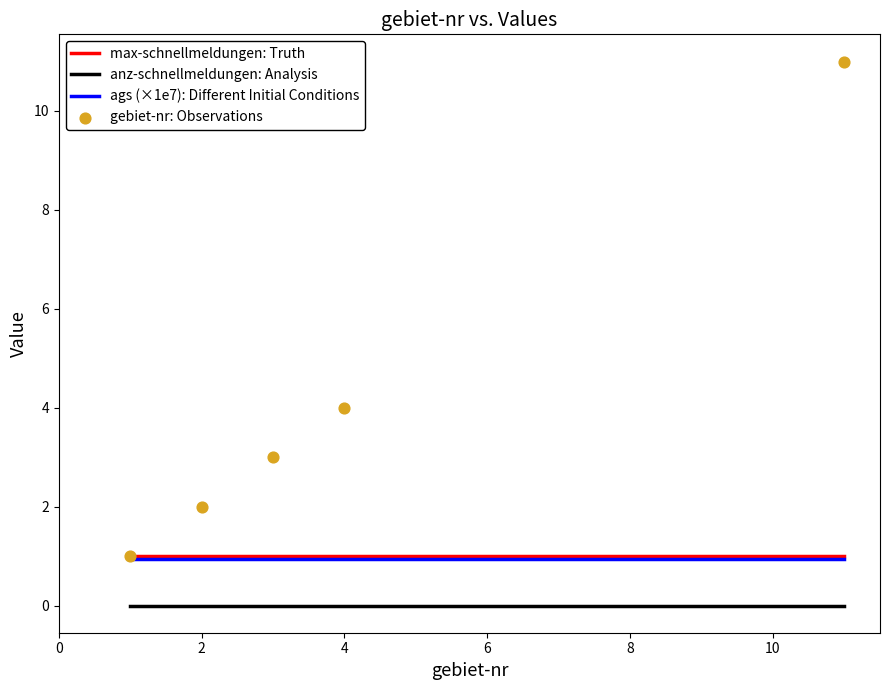

What are all the series names shown in the legend?

max-schnellmeldungen: Truth, anz-schnellmeldungen: Analysis, ags (×1e7): Different Initial Conditions, gebiet-nr: Observations